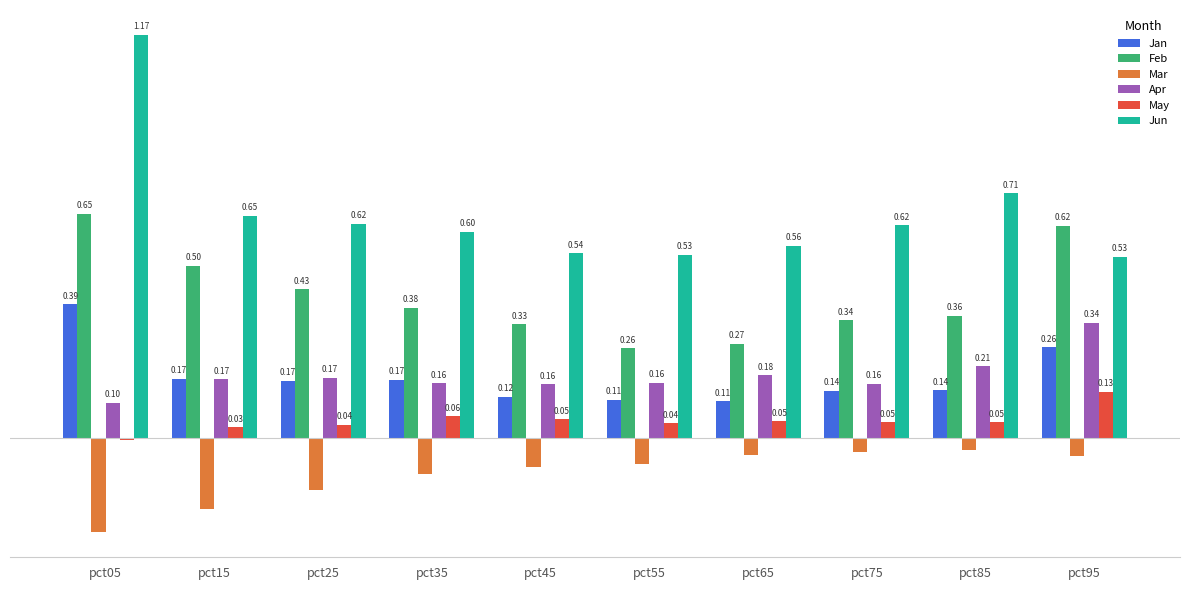

List the series in order of their peak value, lowest first.

Mar, May, Apr, Jan, Feb, Jun